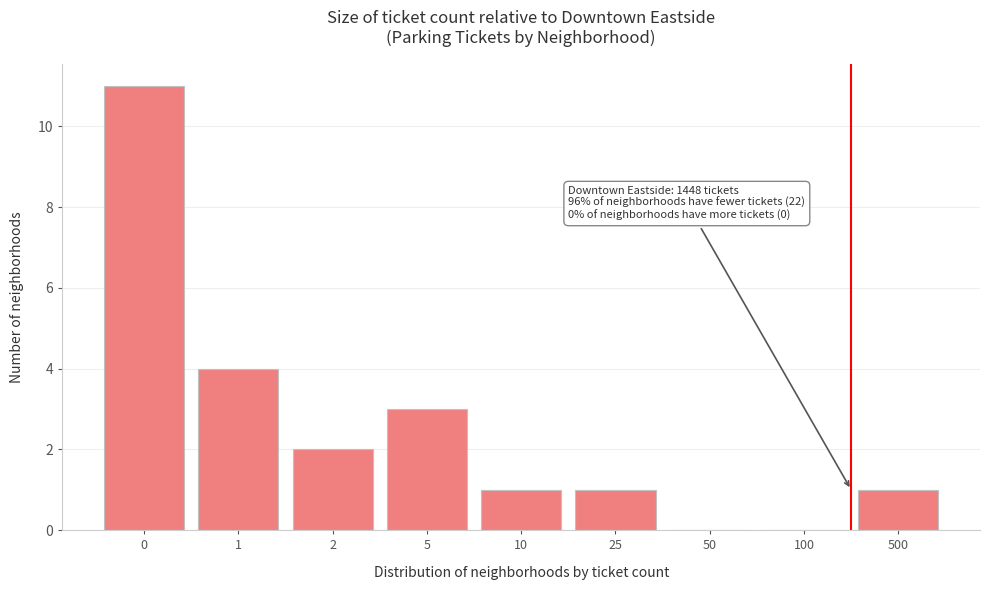

Reading left to right, what are all the values shown in this chart?

0=11	1=4	2=2	5=3	10=1	25=1	50=0	100=0	500=1